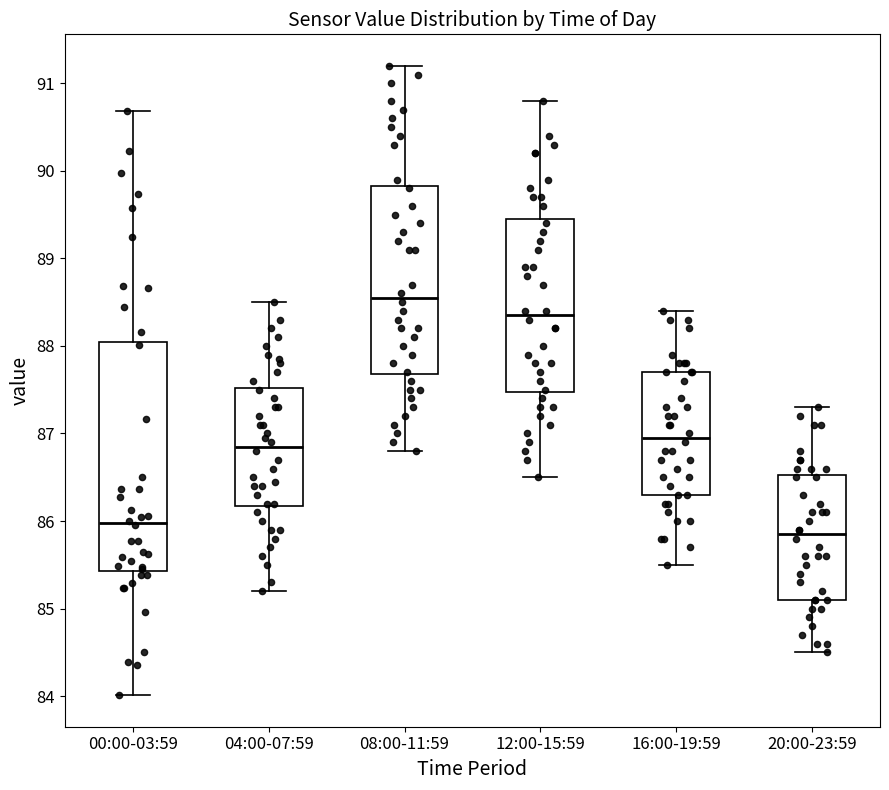

Reading left to right, read every box against the y-axis: the position of its median line, the range the box covers, and the ends of its whiskers. The values are not printed on the chart, so give them approximately, as read against the axis.

00:00-03:59: median 86.0, box 85.4 to 88.0, whiskers 84.0 to 90.7
04:00-07:59: median 86.9, box 86.2 to 87.5, whiskers 85.2 to 88.5
08:00-11:59: median 88.6, box 87.7 to 89.8, whiskers 86.8 to 91.2
12:00-15:59: median 88.4, box 87.5 to 89.5, whiskers 86.5 to 90.8
16:00-19:59: median 87.0, box 86.3 to 87.7, whiskers 85.5 to 88.4
20:00-23:59: median 85.9, box 85.1 to 86.5, whiskers 84.5 to 87.3